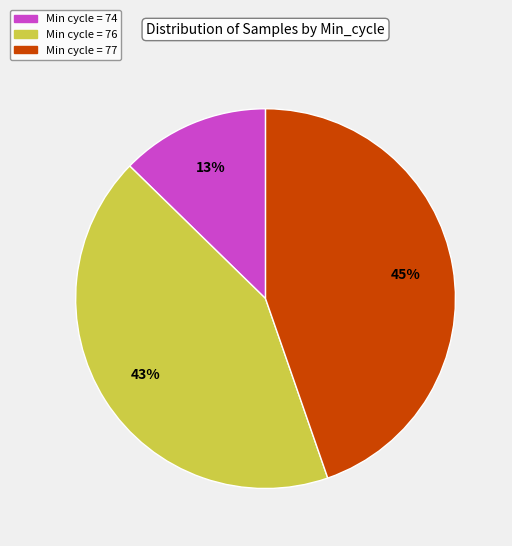

How many segments does this pie chart have?

3